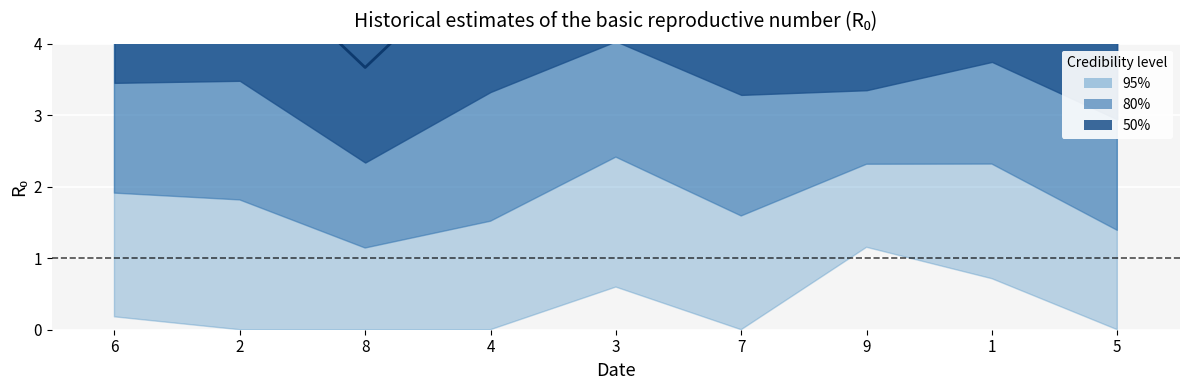

The col_9 series shows 10 at 9. True or false?

False